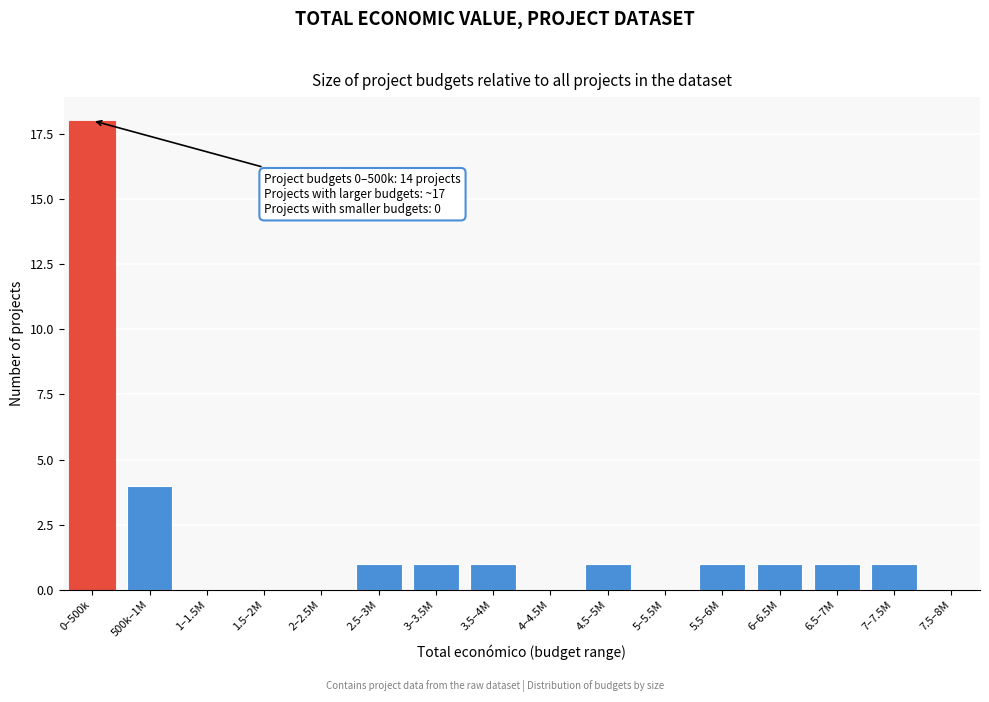

Reading left to right, extract all data points from this chart.

0–500k=18	500k–1M=4	1–1.5M=0	1.5–2M=0	2–2.5M=0	2.5–3M=1	3–3.5M=1	3.5–4M=1	4–4.5M=0	4.5–5M=1	5–5.5M=0	5.5–6M=1	6–6.5M=1	6.5–7M=1	7–7.5M=1	7.5–8M=0